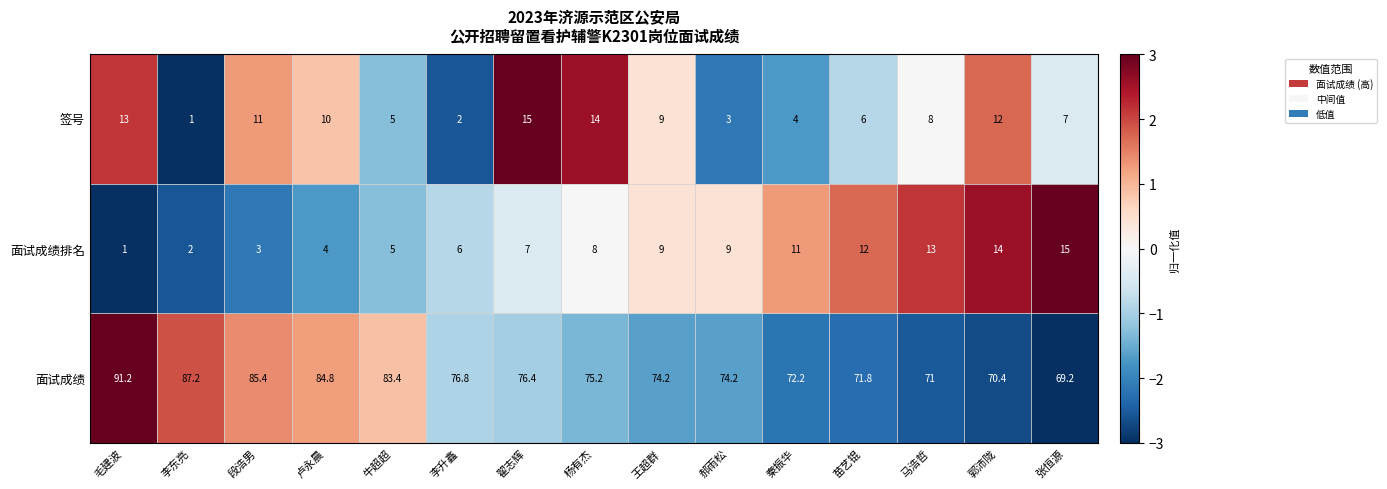

What is the approximate value of 签号 at 李升鑫?

2.0